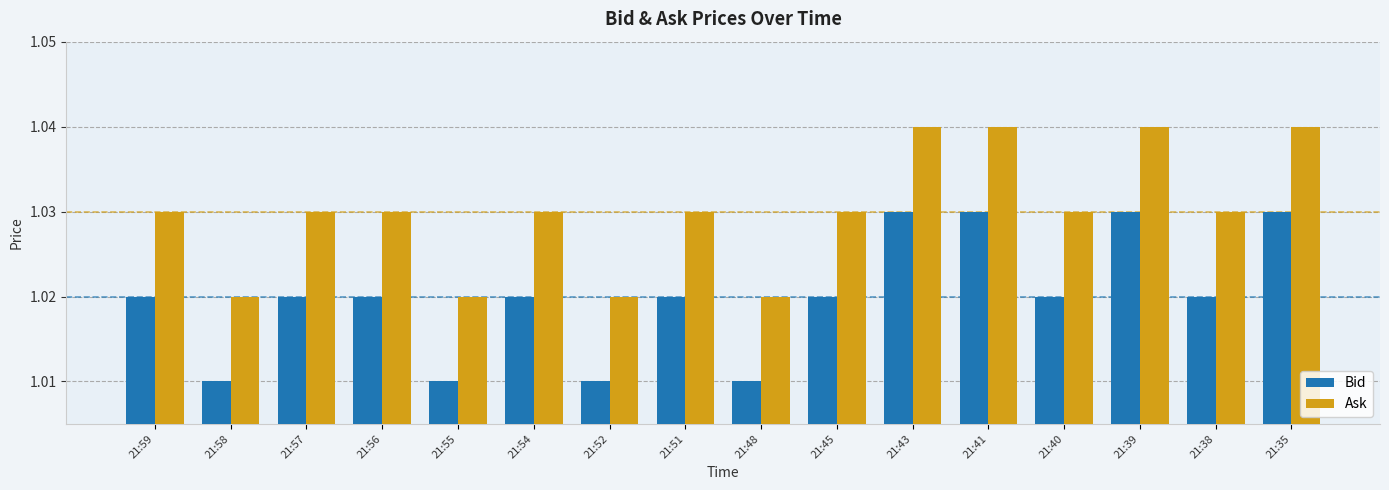

How many Bid values are between 1 and 2?

16